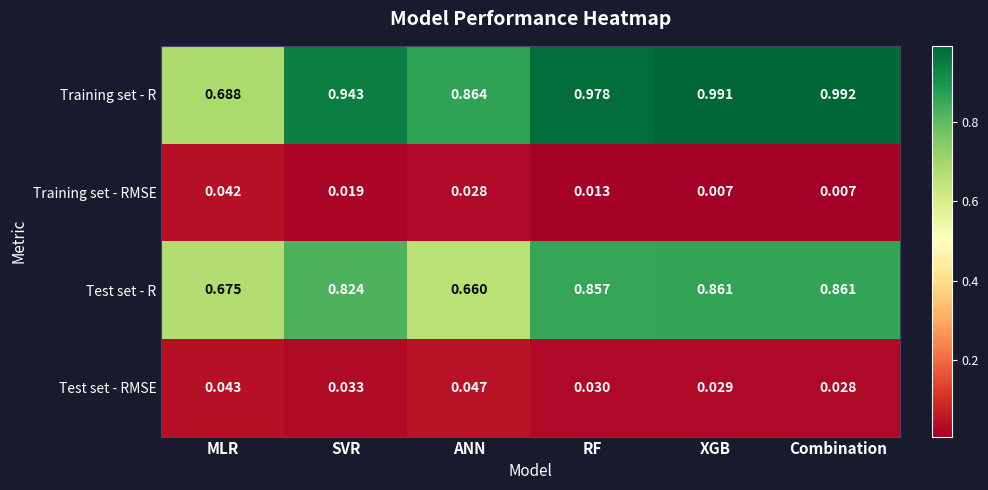

Between SVR and ANN, which series saw the biggest shift?

Test set - R